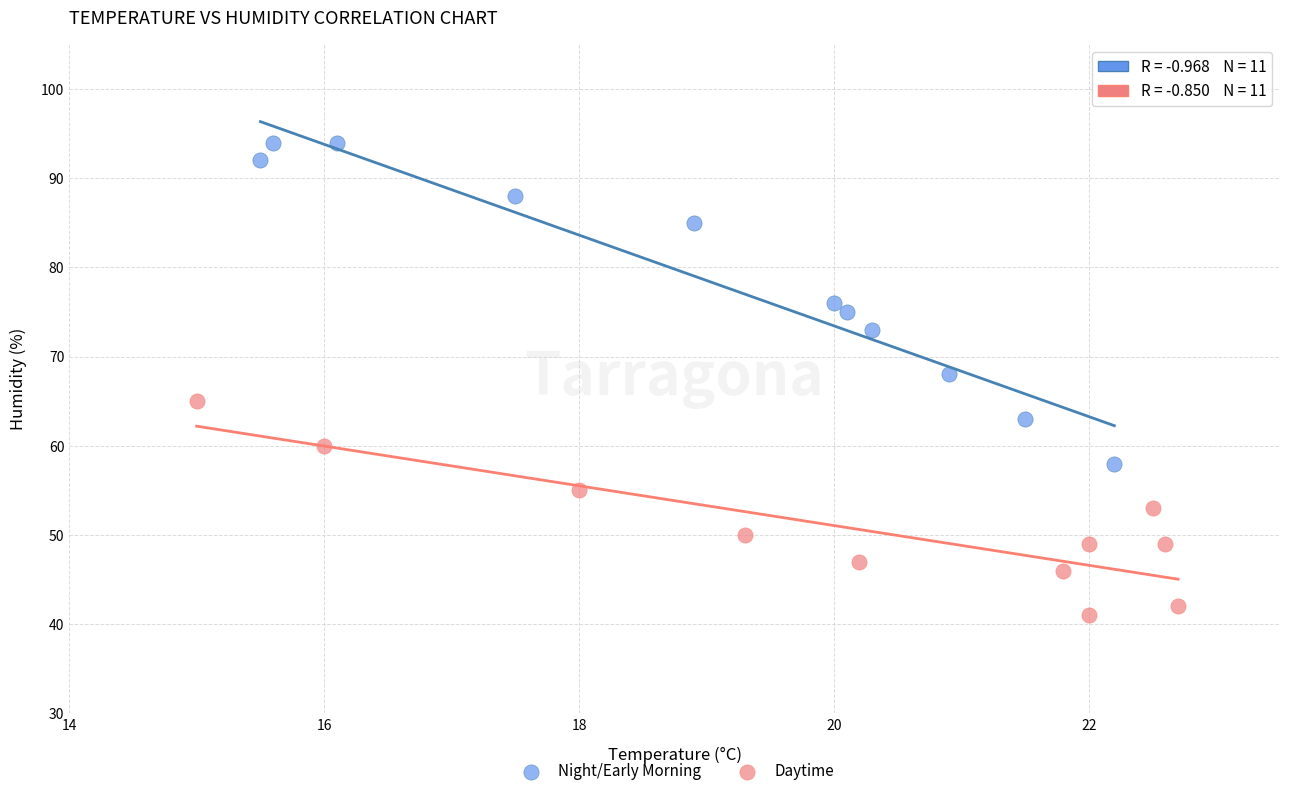

Which series reaches the maximum Y coordinate?

Night/Early Morning